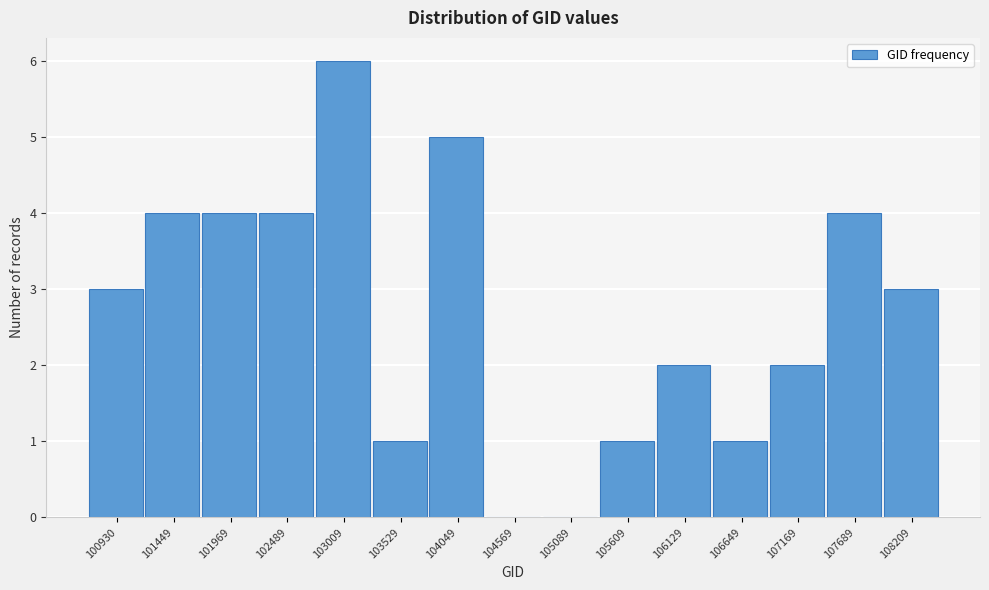

Reading right to left, list all the values displayed in this chart.

108209=3	107689=4	107169=2	106649=1	106129=2	105609=1	105089=0	104569=0	104049=5	103529=1	103009=6	102489=4	101969=4	101449=4	100930=3